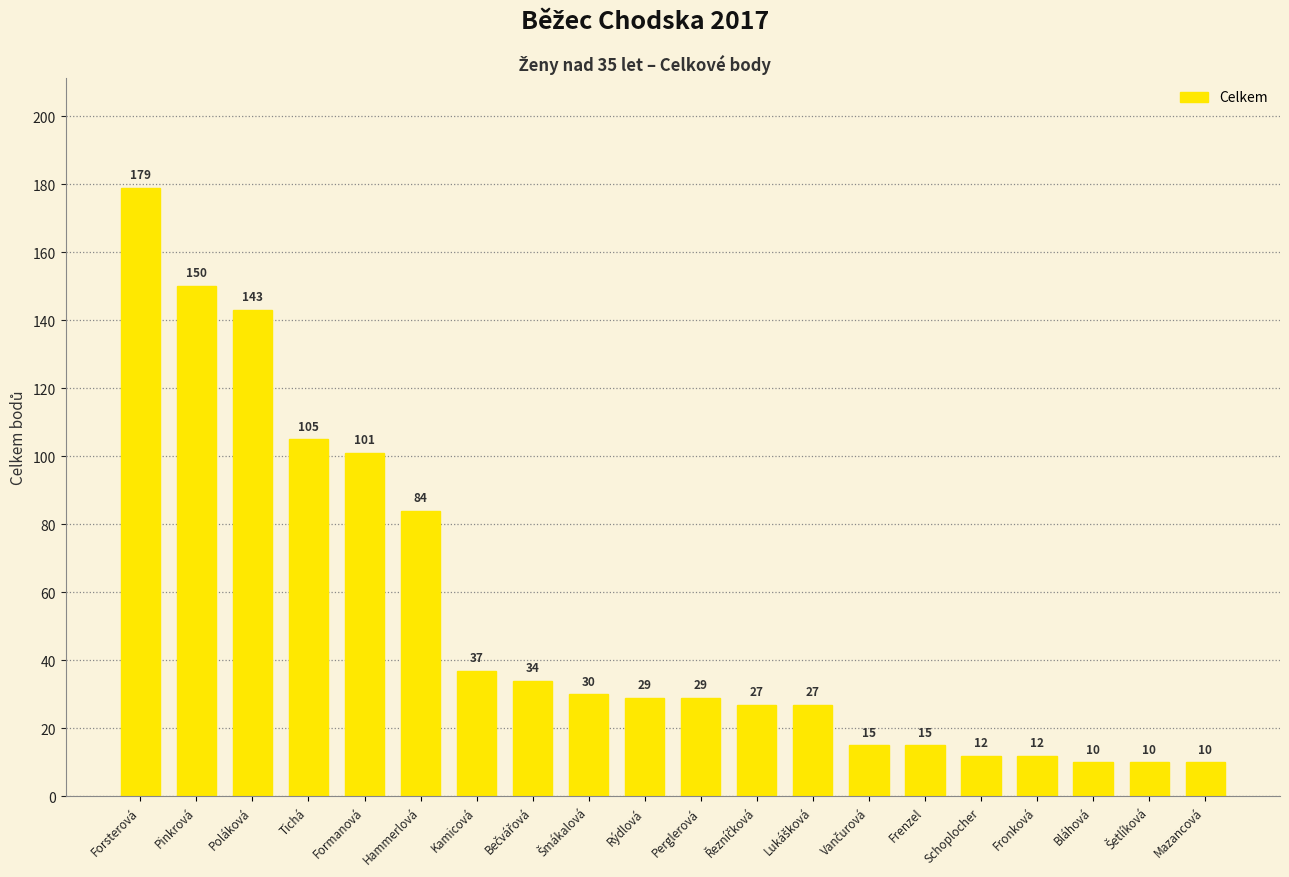

What is the sum of all values?

1059